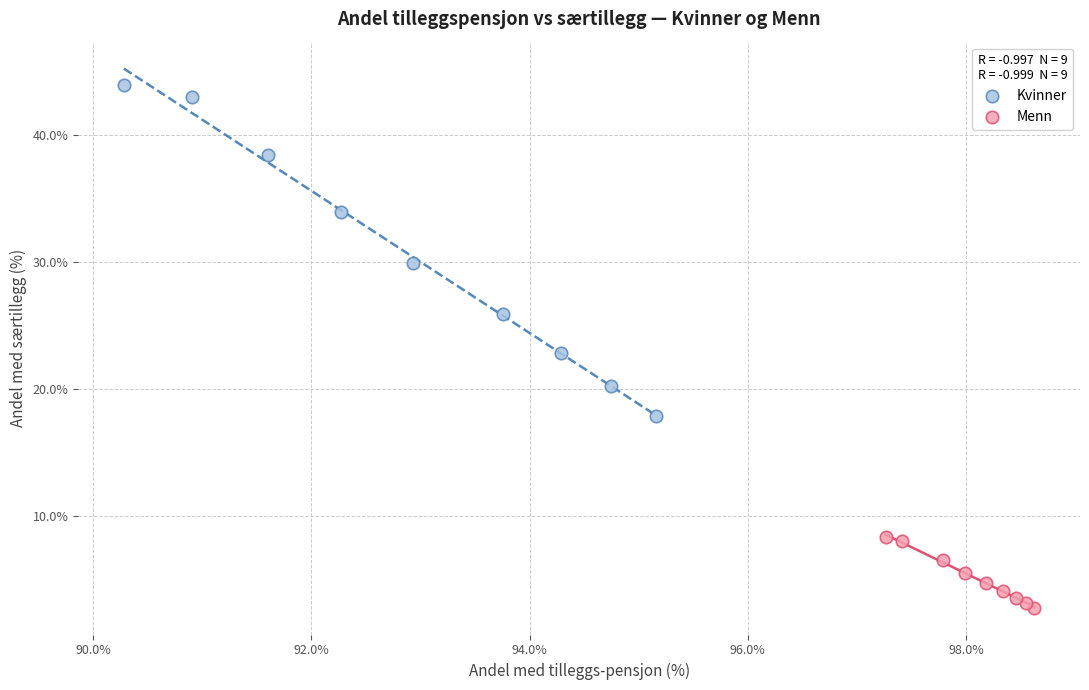

Which series has the widest spread of Y values?

Kvinner